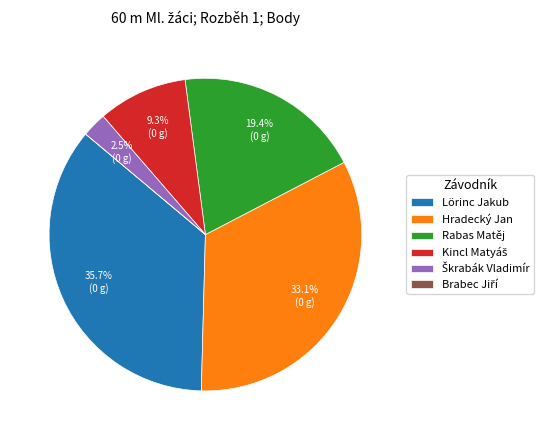

What portion of the pie excludes Rabas Matěj?

80.6%